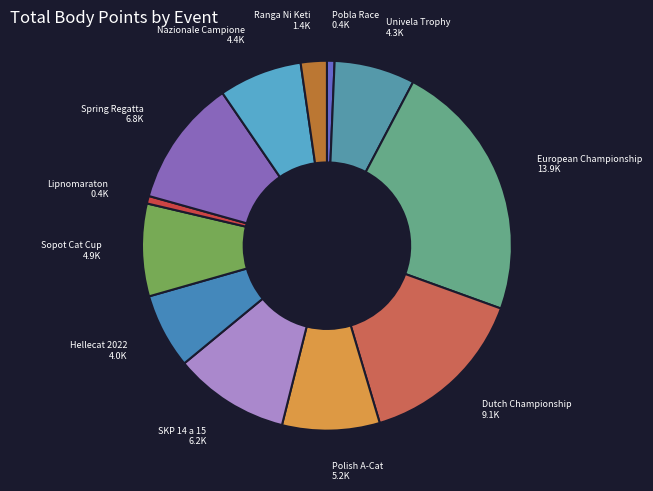

Is the sum of Sopot Cat Cup and Lipnomaraton greater than half?

No